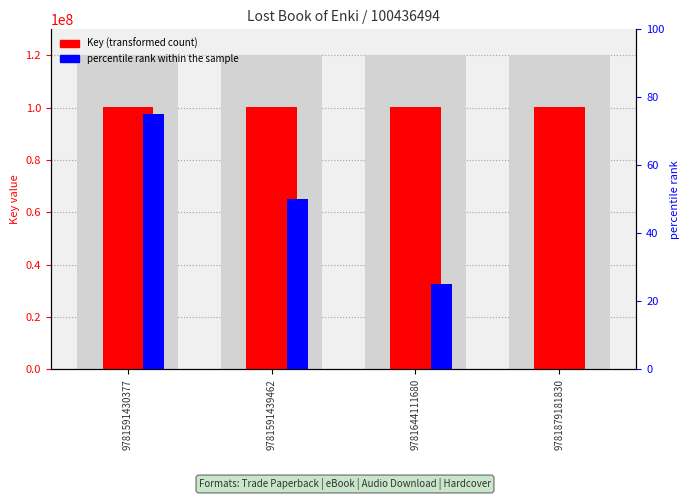

Reading left to right, extract all data points from this chart.

Key (transformed count): 100436494	100436494	100436494	100436494
percentile rank within the sample: 75	50	25	0